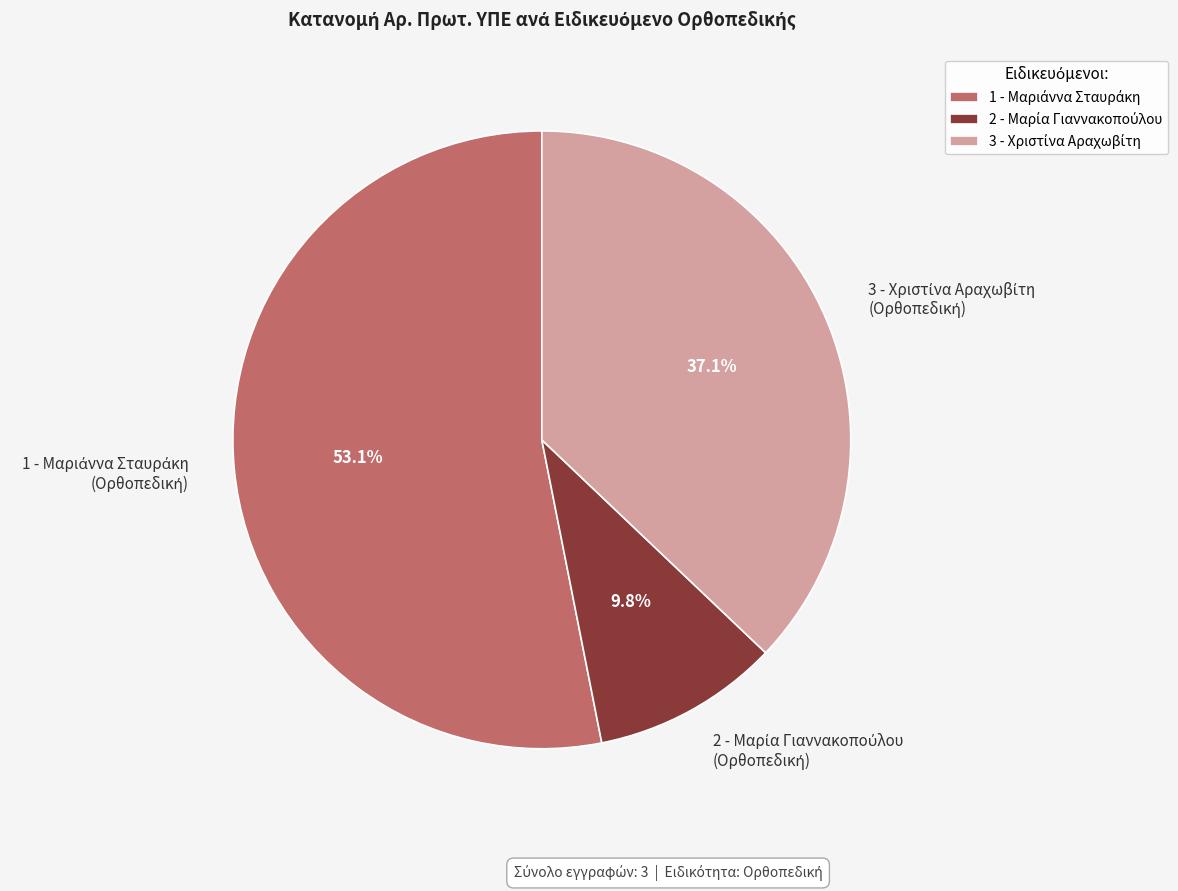

Is there any slice that represents more than half of the pie?

Yes